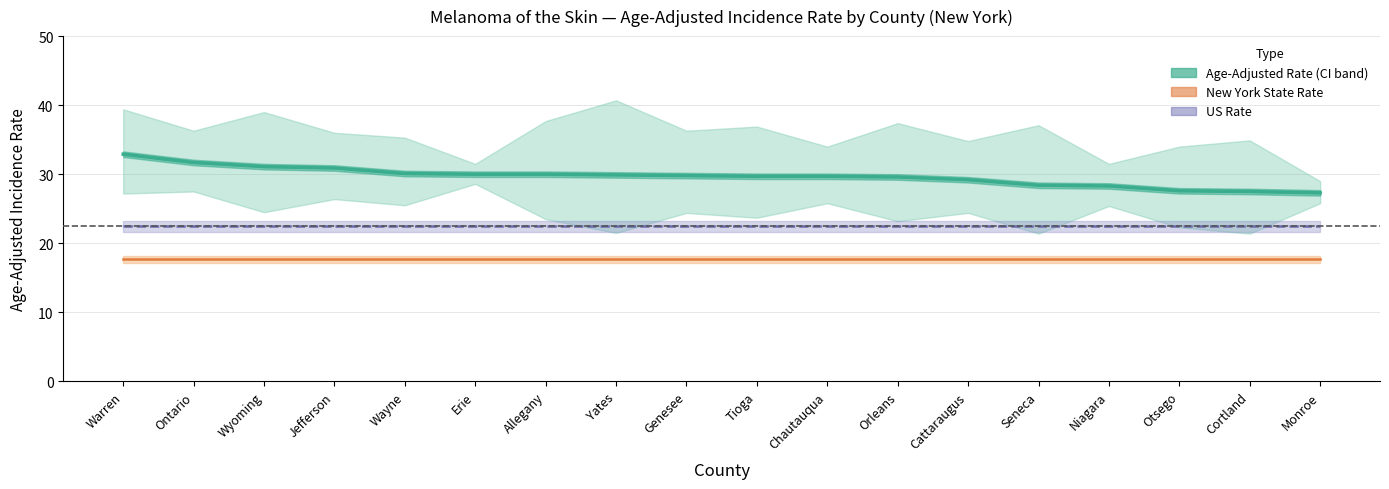

Rank the series by their average value, from highest to lowest.

Age-Adjusted Rate, US Rate, New York State Rate